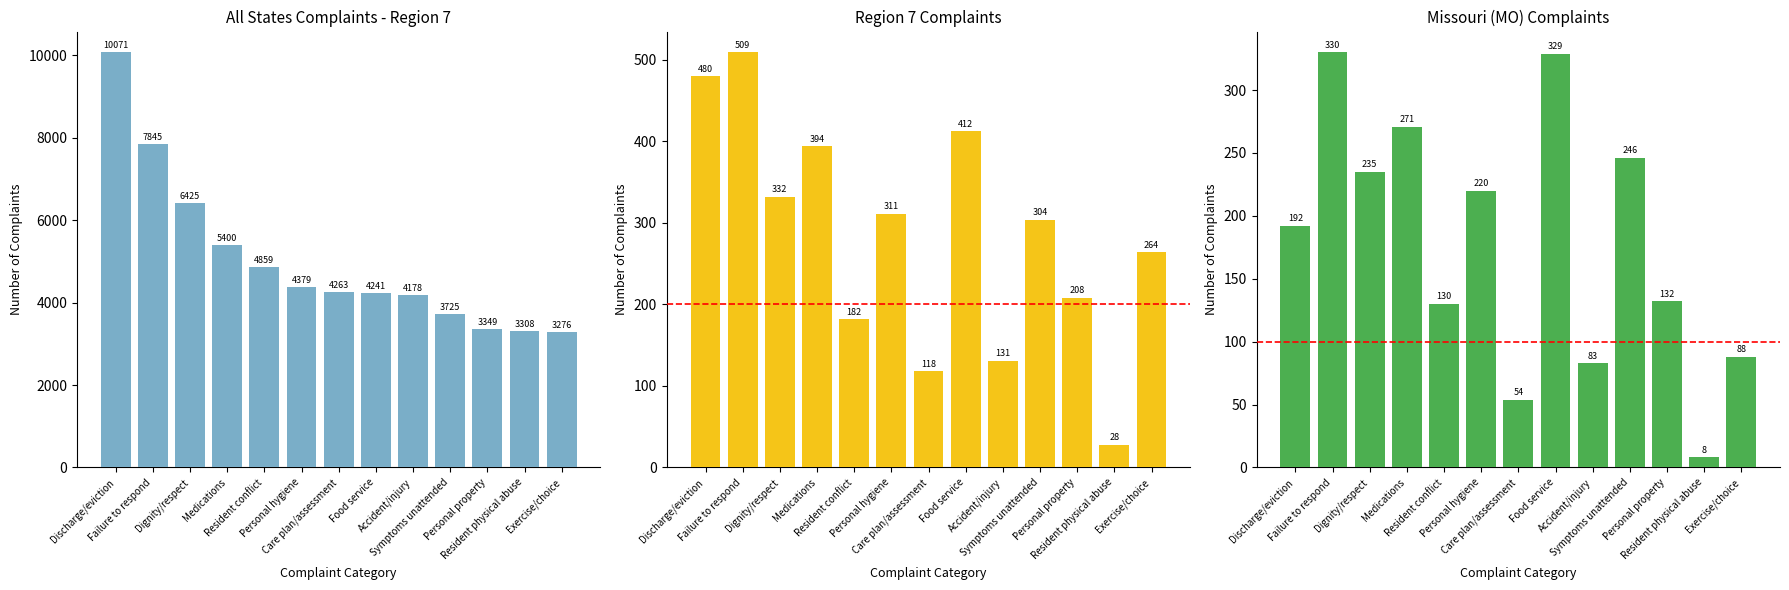

Which series changed the most between Failure to respond and Symptoms unattended?

All States